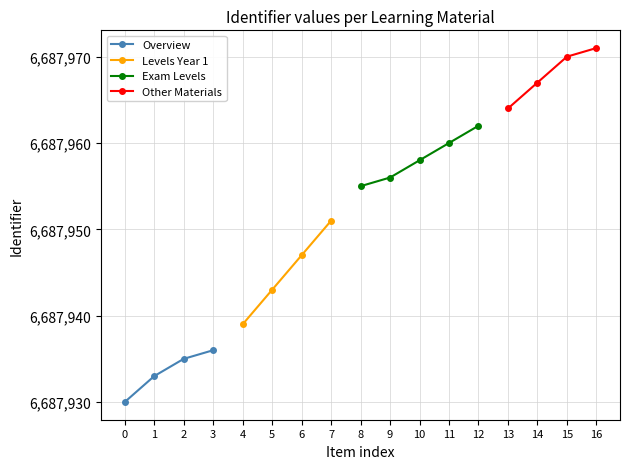

True or false: Overview and Other Materials intersect in this chart.

False